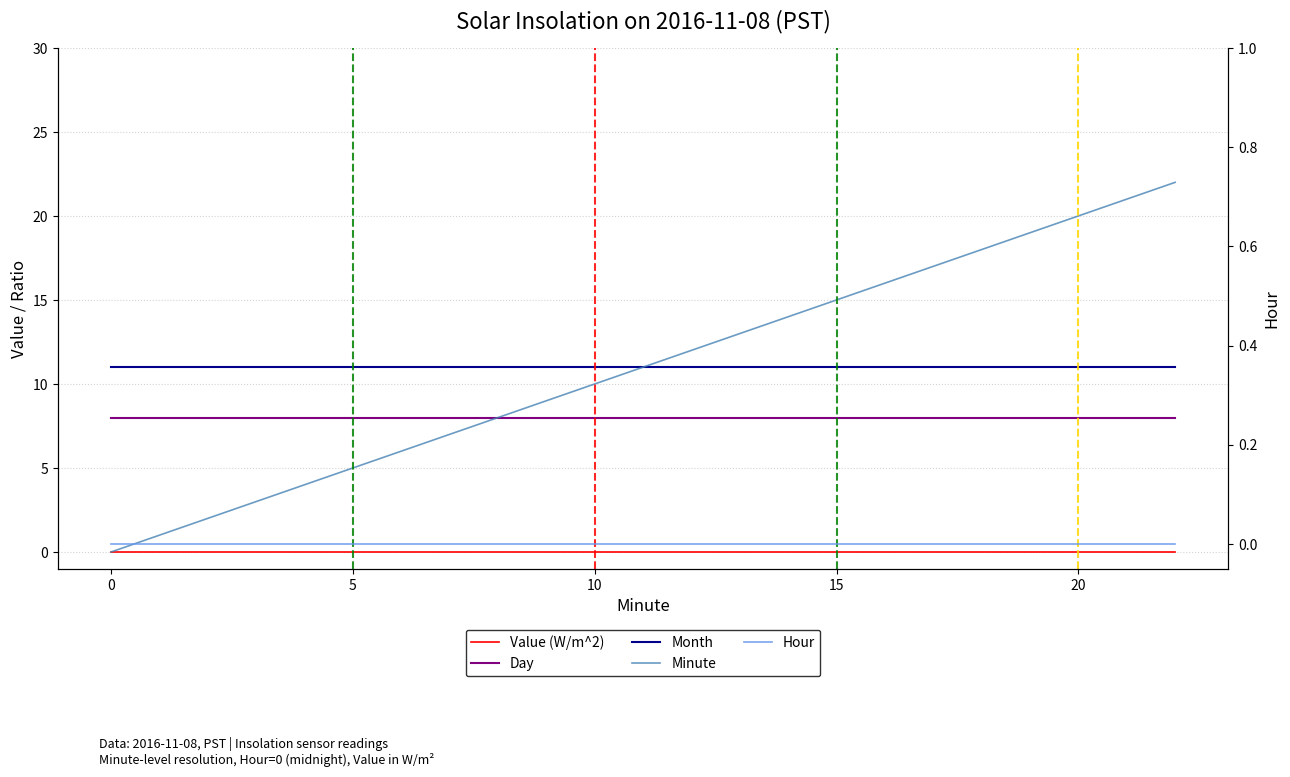

How many distinct data groups are displayed?

5